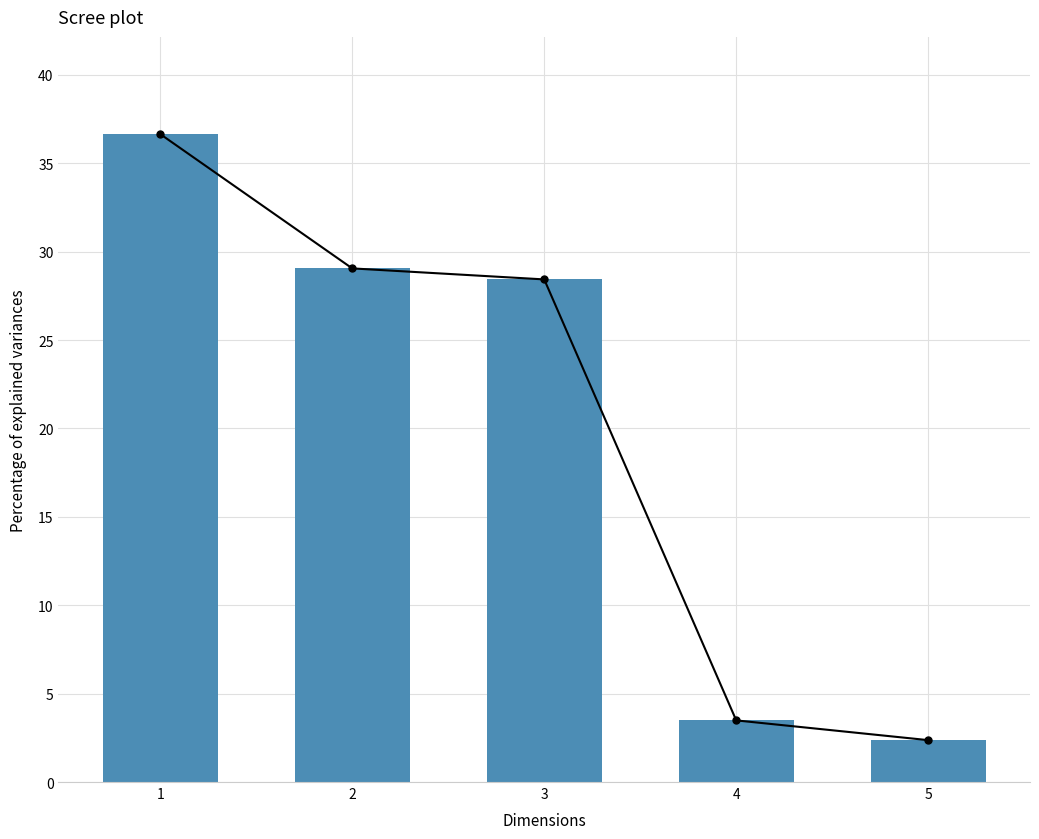

What is the value of the Trend line bar at the 5th from the left?

2.4